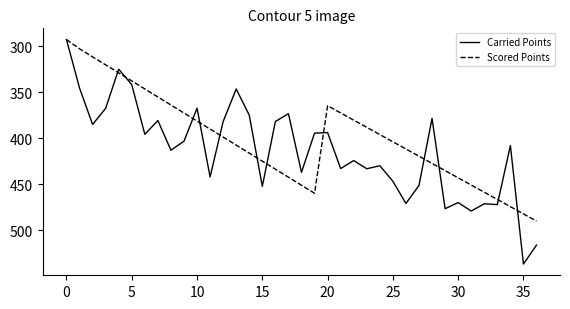

Which series has the largest range (max minus min)?

Carried Points